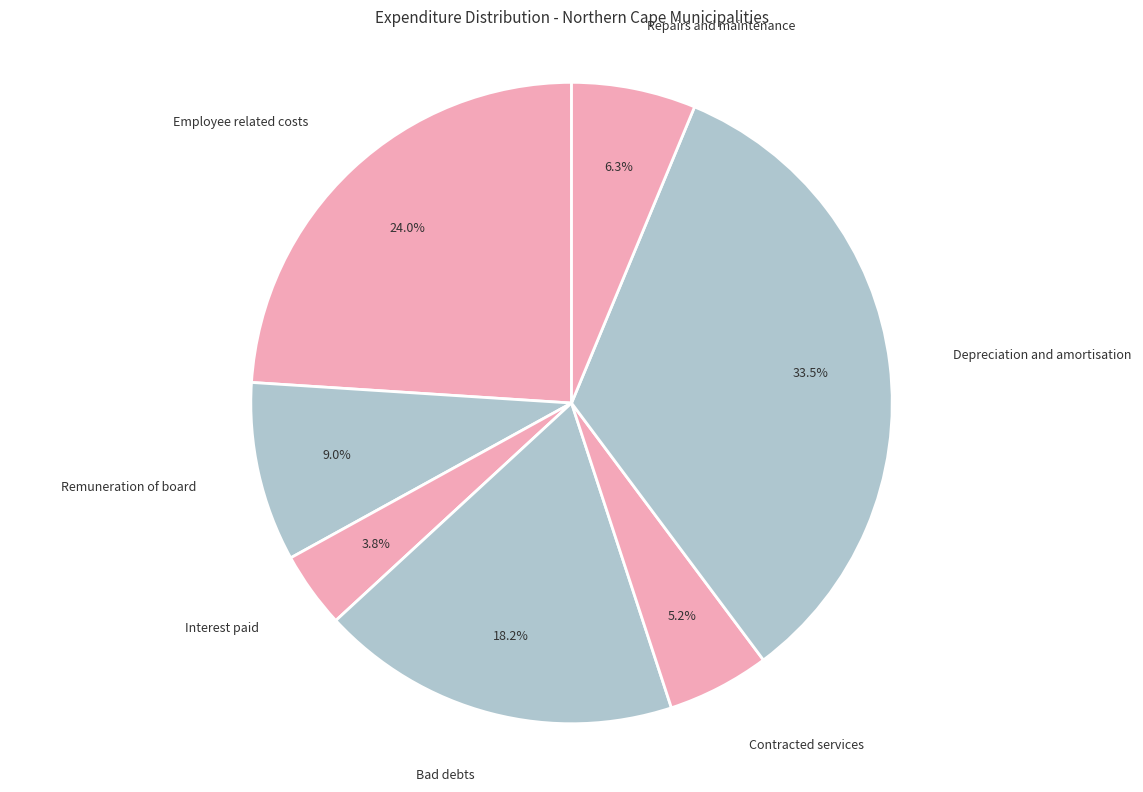

To the nearest percent, what is the combined percentage of Employee related costs and Bad debts?

42%